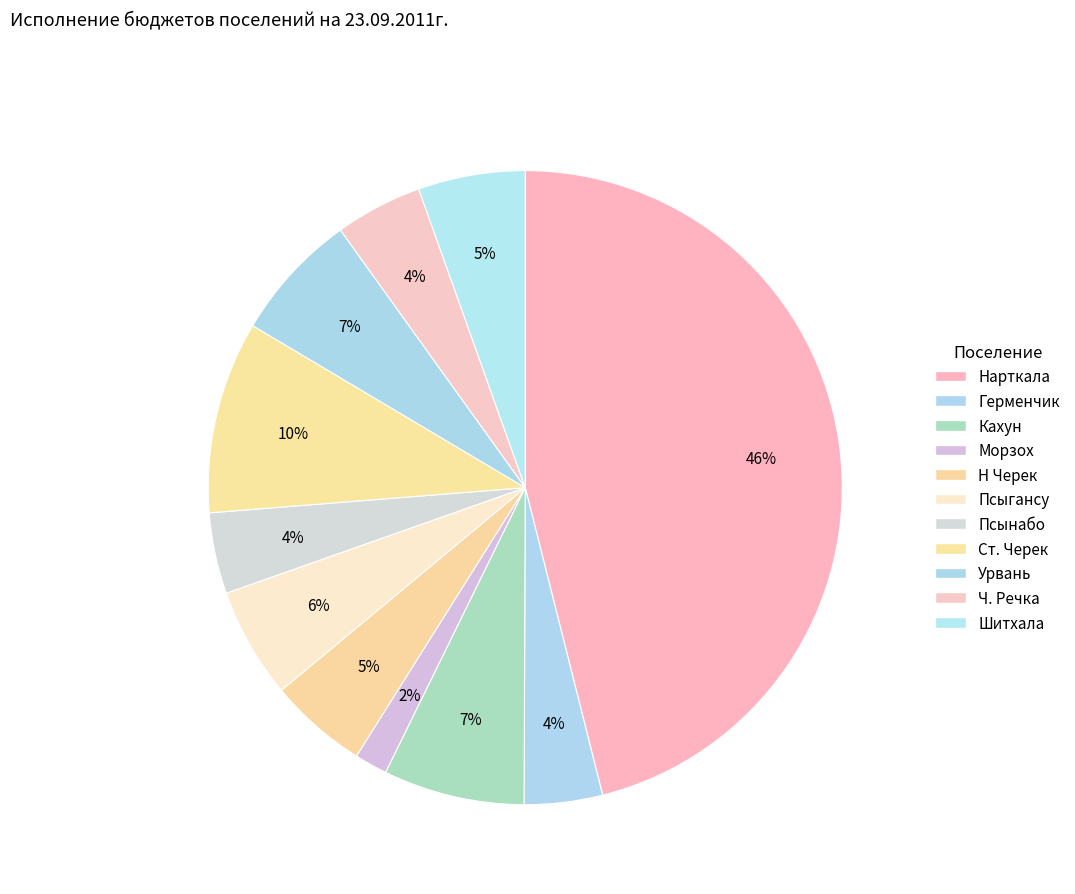

How many slices are in this pie chart?

11